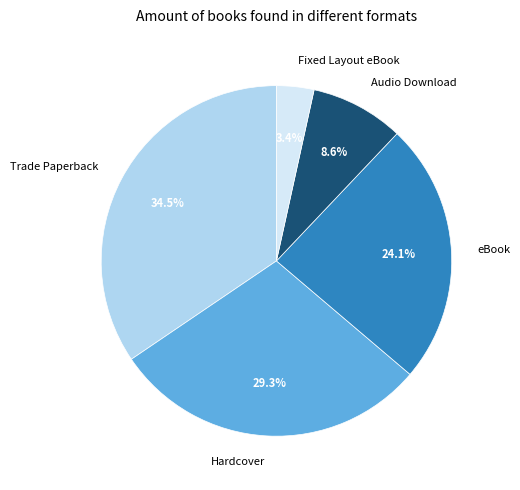

Which category has the smallest portion of the pie?

Fixed Layout eBook